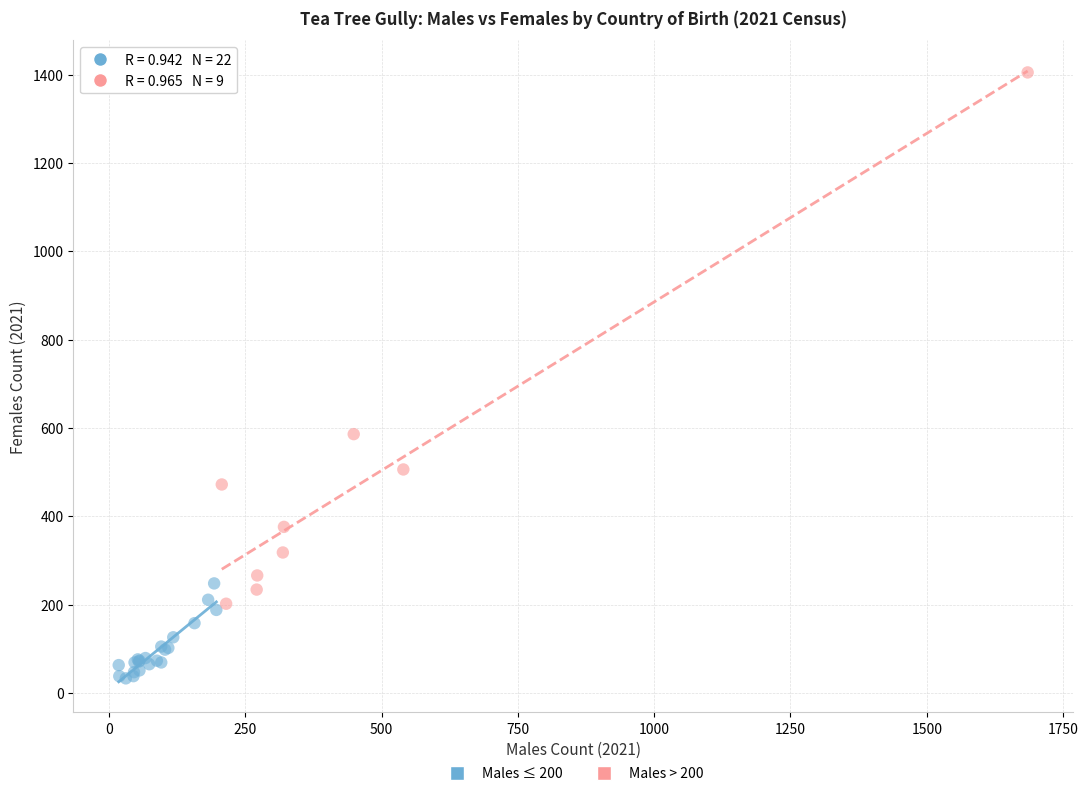

Which series reaches the maximum Y coordinate?

Males > 200